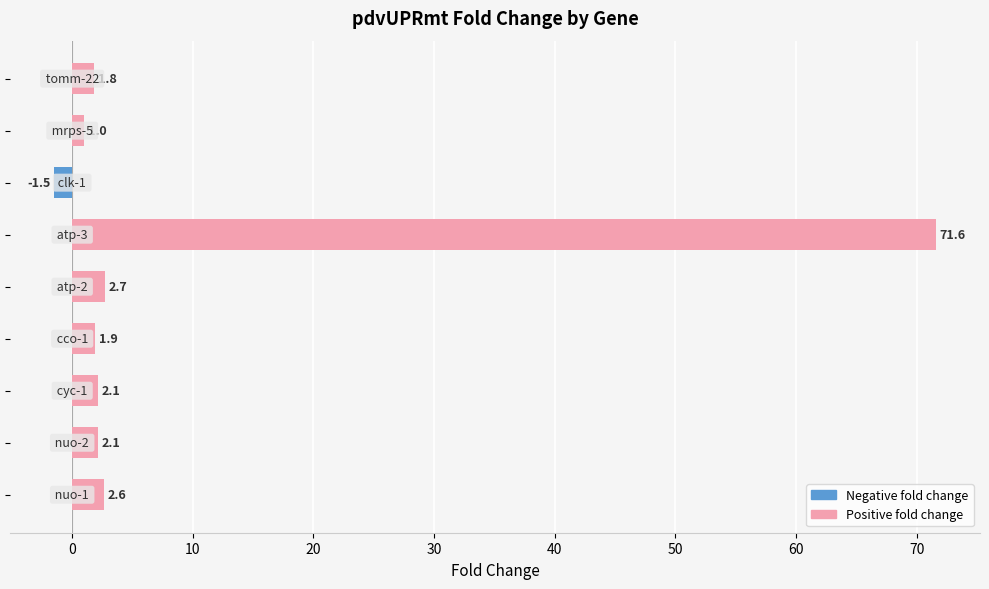

What is the difference between the maximum and minimum values?

73.1